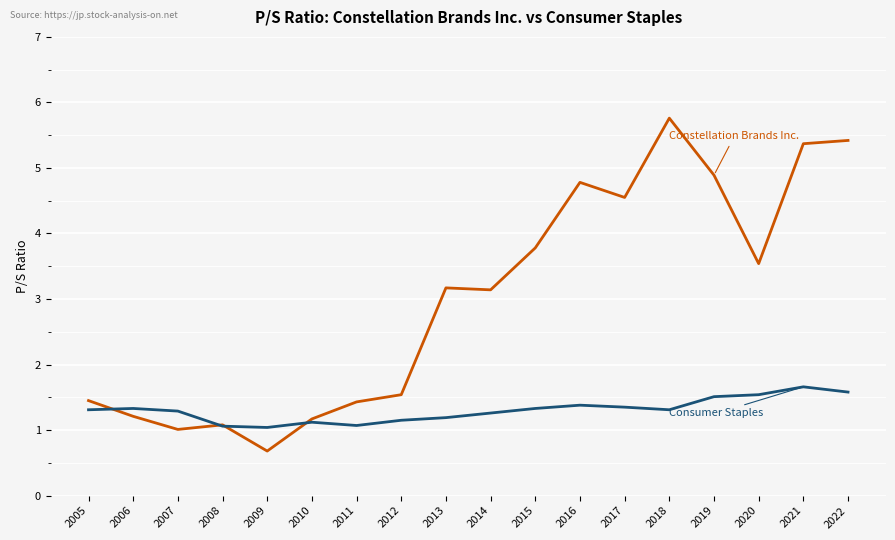

Which label corresponds to the smallest value in the chart?

2009